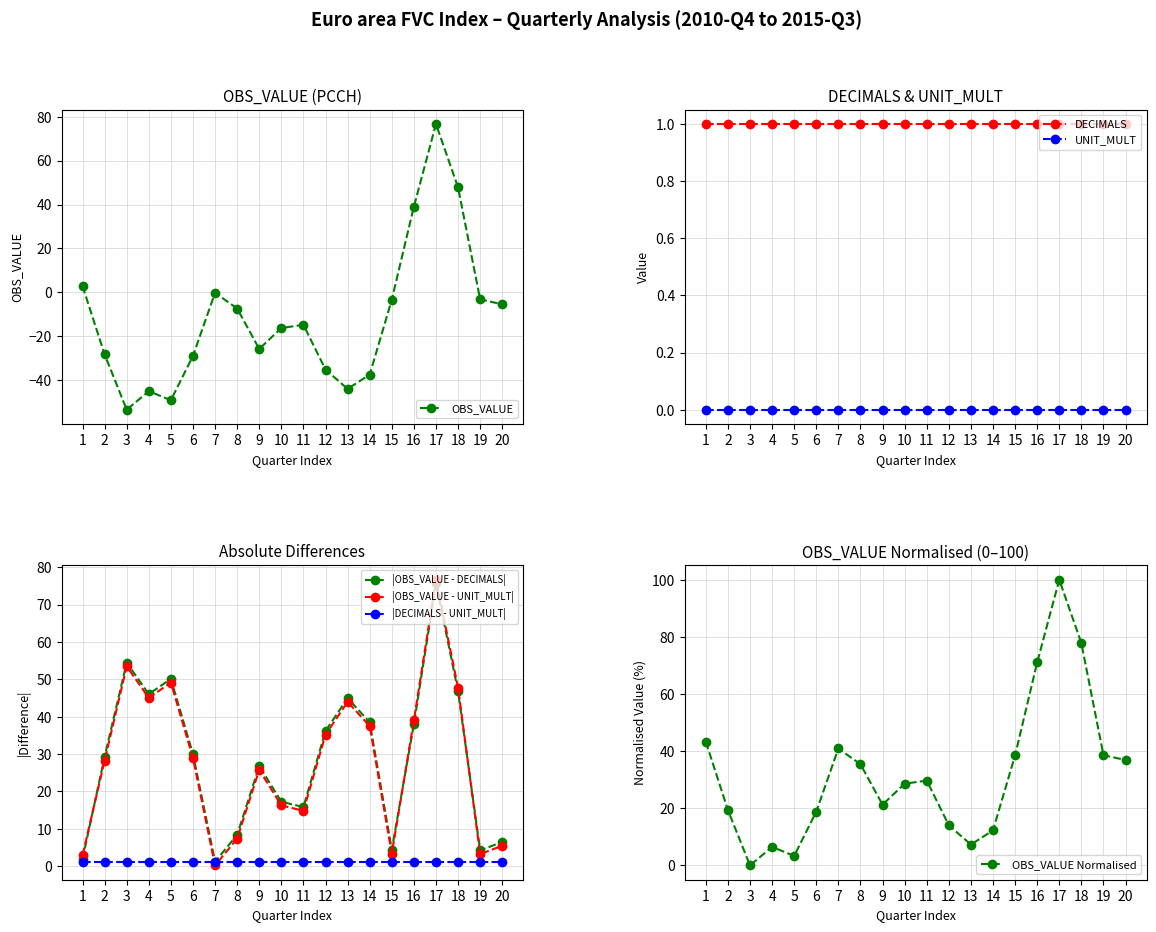

Where do OBS_VALUE and DECIMALS first cross each other?

2010-Q4 and 2011-Q1